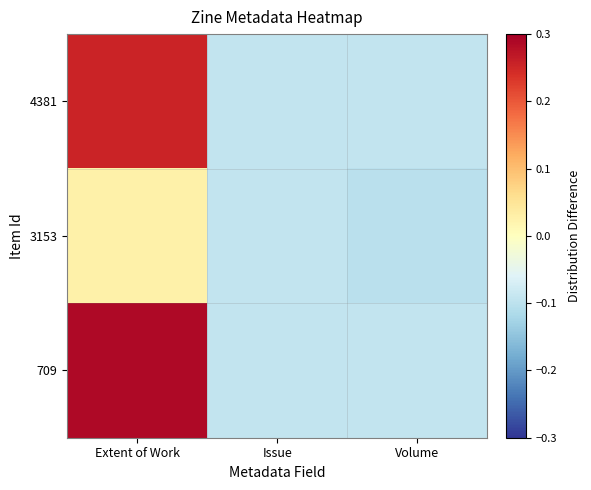

Reading left to right, transcribe all the data shown in this chart.

4381: Extent of Work=0.3	Issue=-0.1	Volume=-0.1
3153: Extent of Work=0.0	Issue=-0.1	Volume=-0.1
709: Extent of Work=0.3	Issue=-0.1	Volume=-0.1